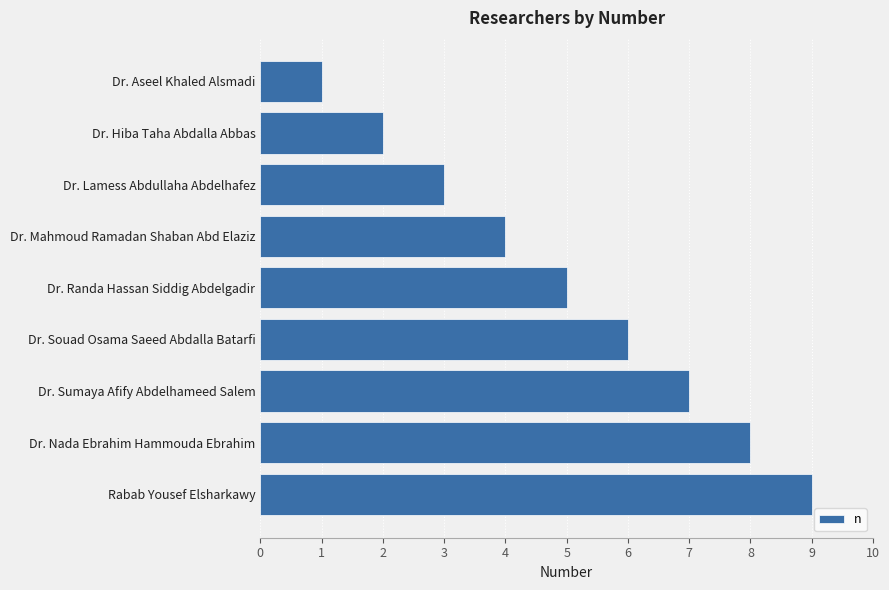

Which has a higher value, Rabab Yousef Elsharkawy or Dr. Nada Ebrahim Hammouda Ebrahim?

Rabab Yousef Elsharkawy